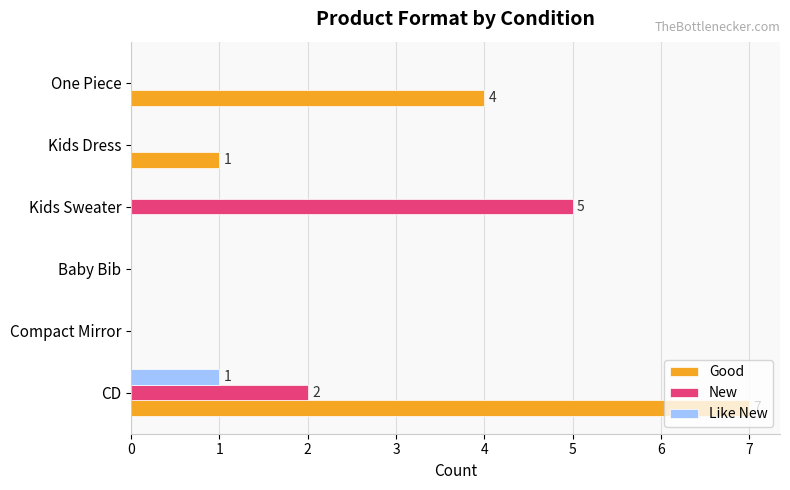

What is the highest value of the New series?

5